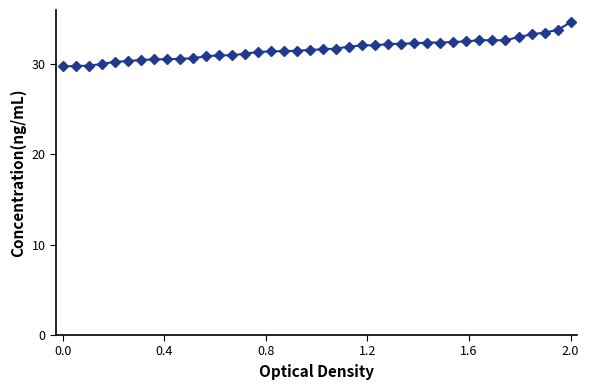

Does the chart have visible grid lines?

No